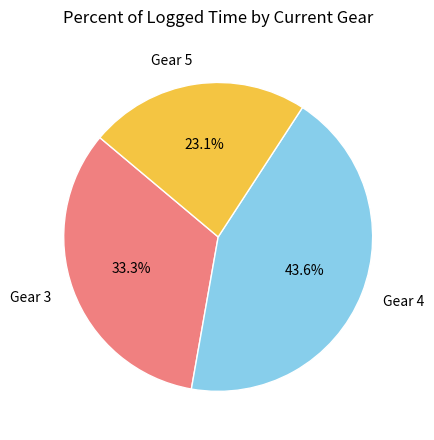

Is the sum of Gear 5 and Gear 4 greater than half?

Yes